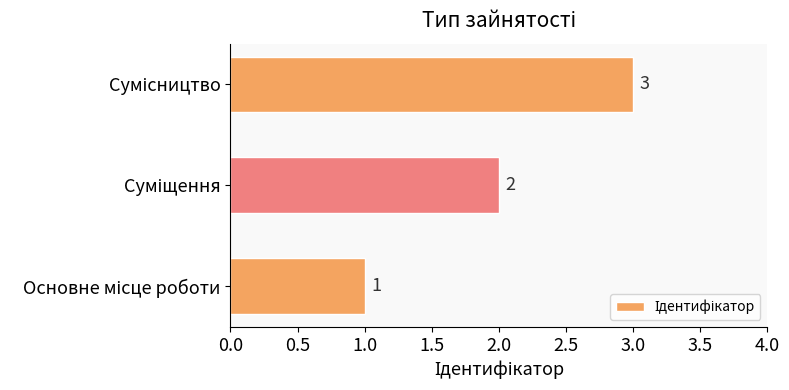

Count the number of data series in this chart.

1